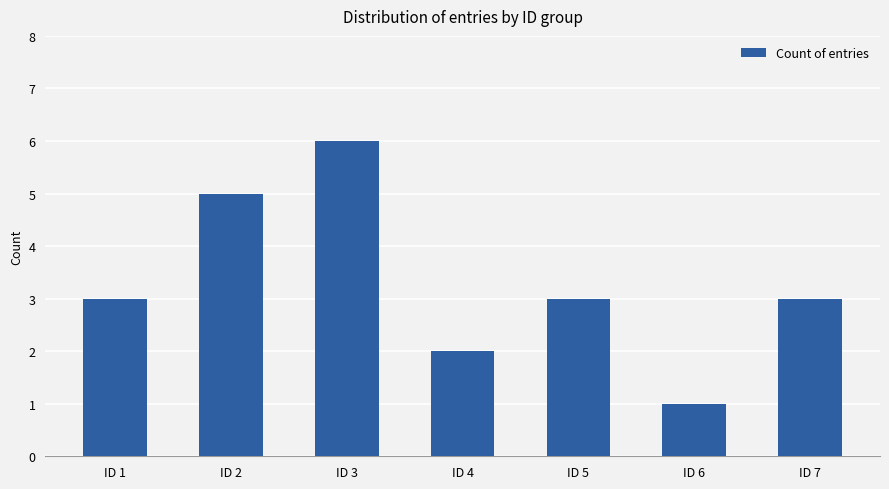

Reading left to right, extract all data points from this chart.

ID 1=3	ID 2=5	ID 3=6	ID 4=2	ID 5=3	ID 6=1	ID 7=3